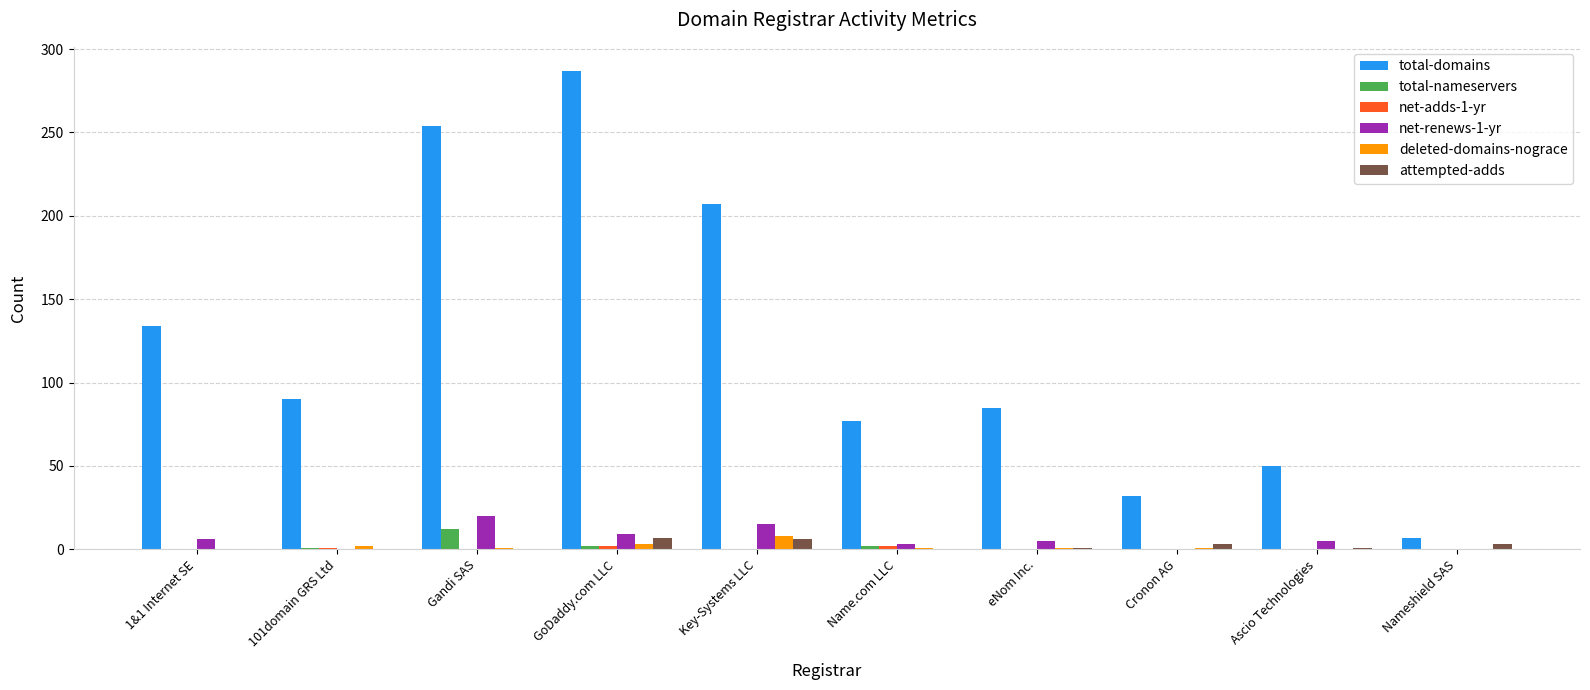

What is the maximum value for net-renews-1-yr?

20